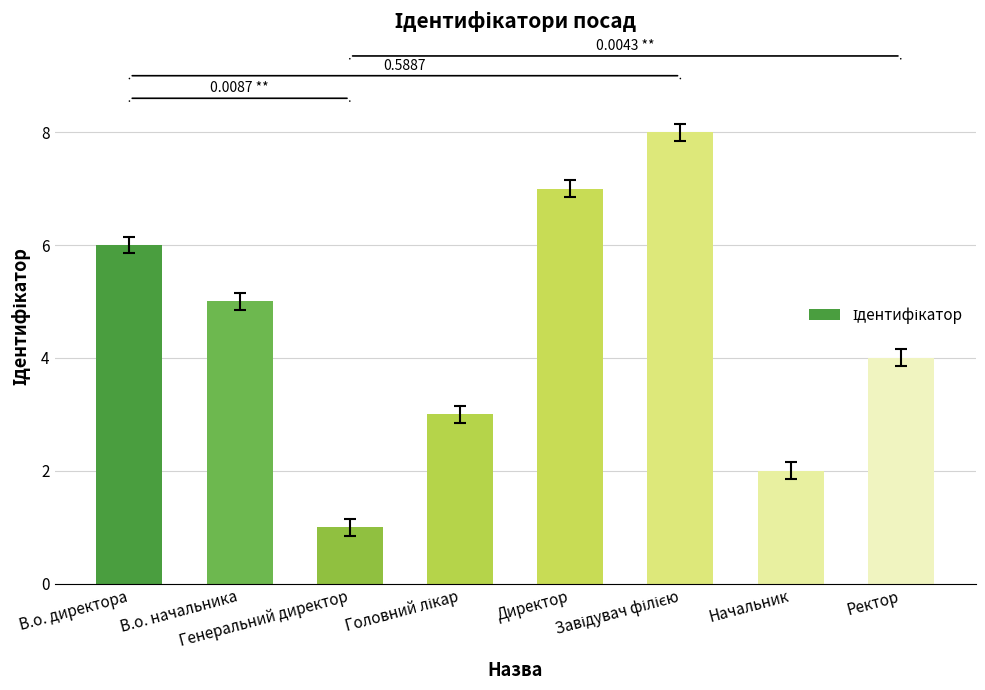

What is the difference between the second highest and second lowest values?

5